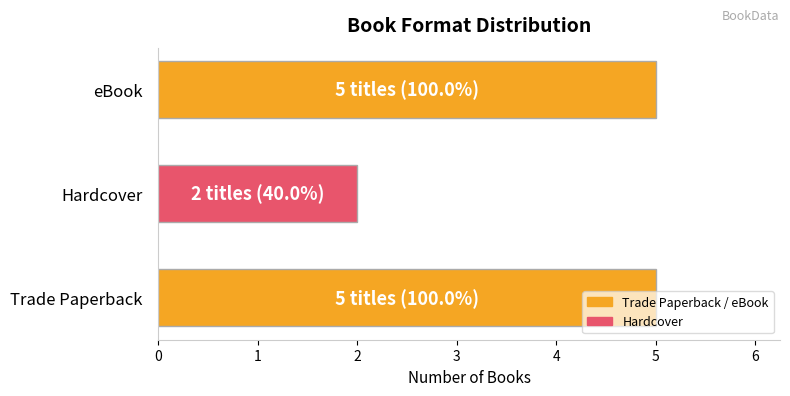

Approximately how many times larger is the value at eBook compared to Trade Paperback?

1.0